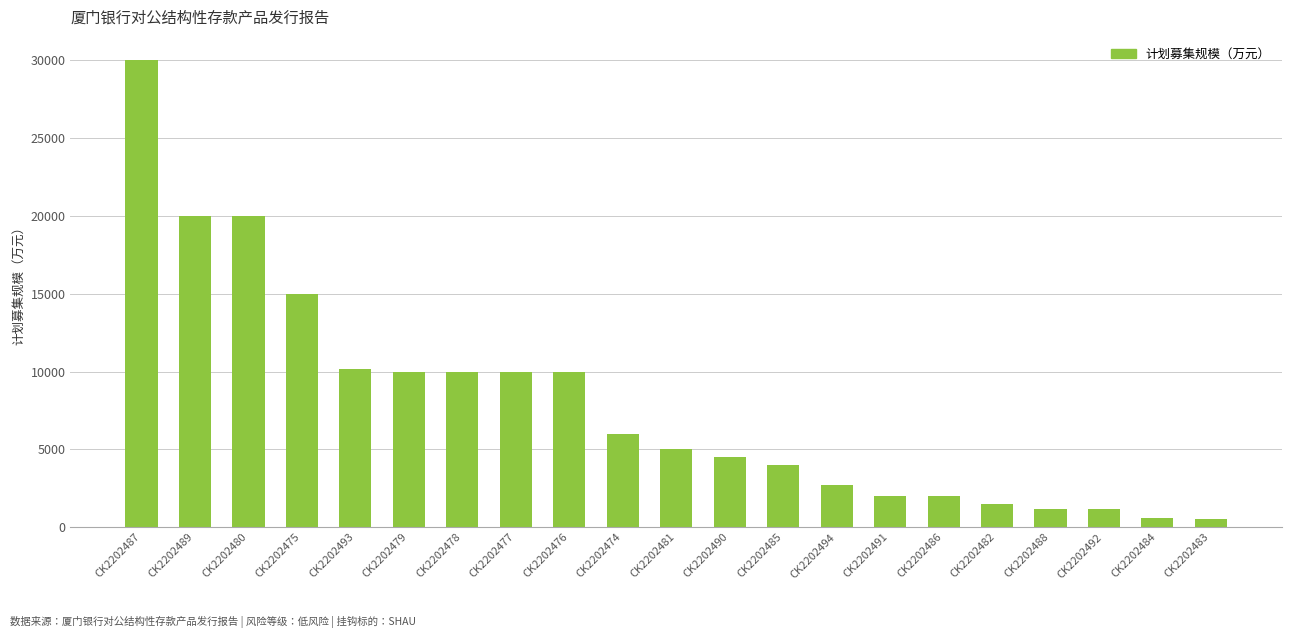

At which category does the chart reach its peak across all series?

CK2202487